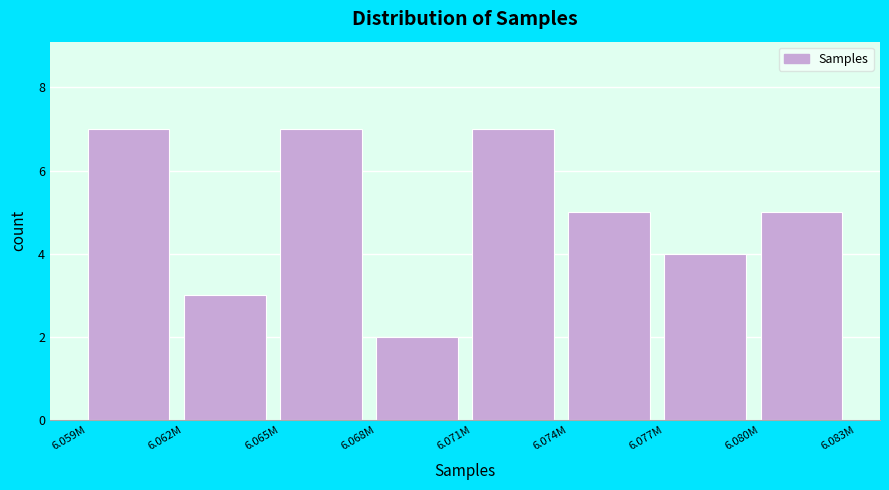

Reading left to right, what are all the values shown in this chart?

6.059M=7	6.062M=3	6.065M=7	6.068M=2	6.071M=7	6.074M=5	6.077M=4	6.080M=5